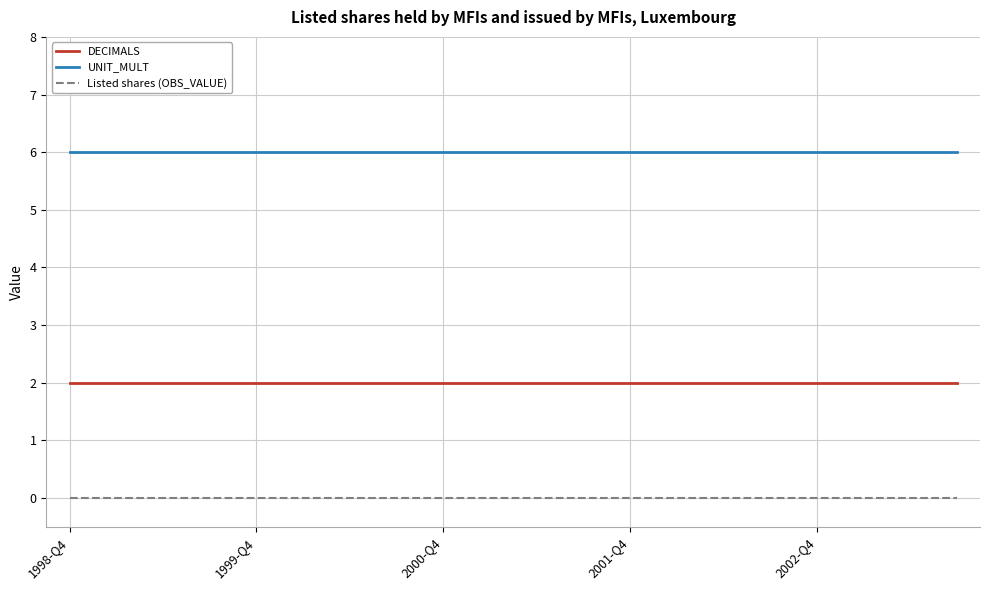

True or false: UNIT_MULT and DECIMALS intersect in this chart.

False